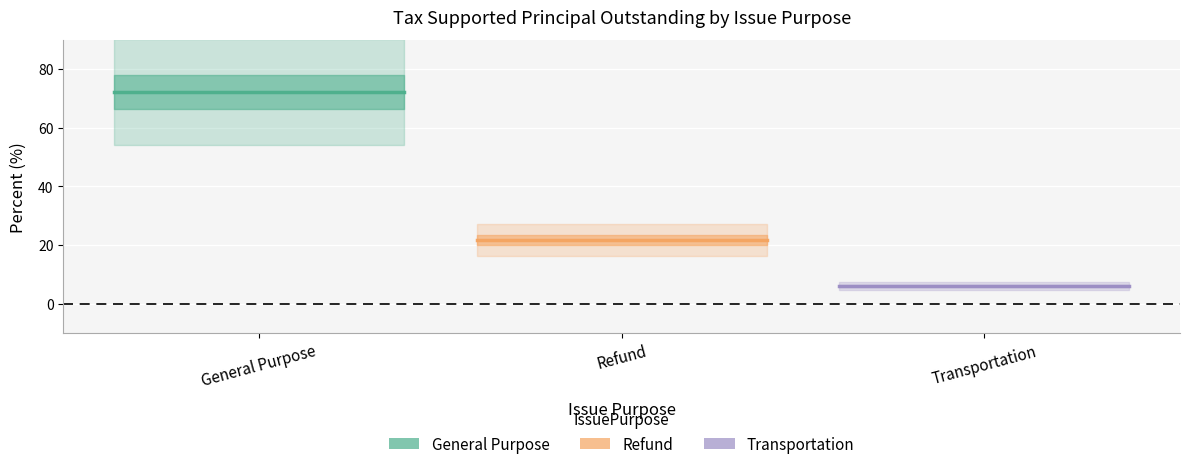

Is the value of General Purpose at Transportation greater than the value of Refund at General Purpose?

Yes